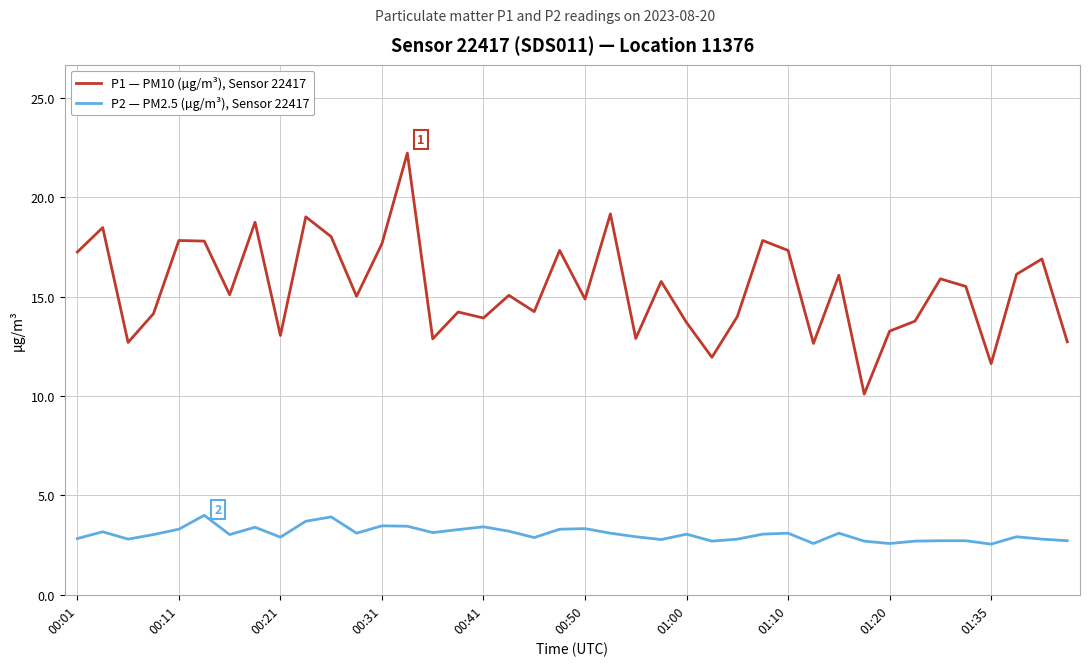

What is the greatest value displayed?

22.2